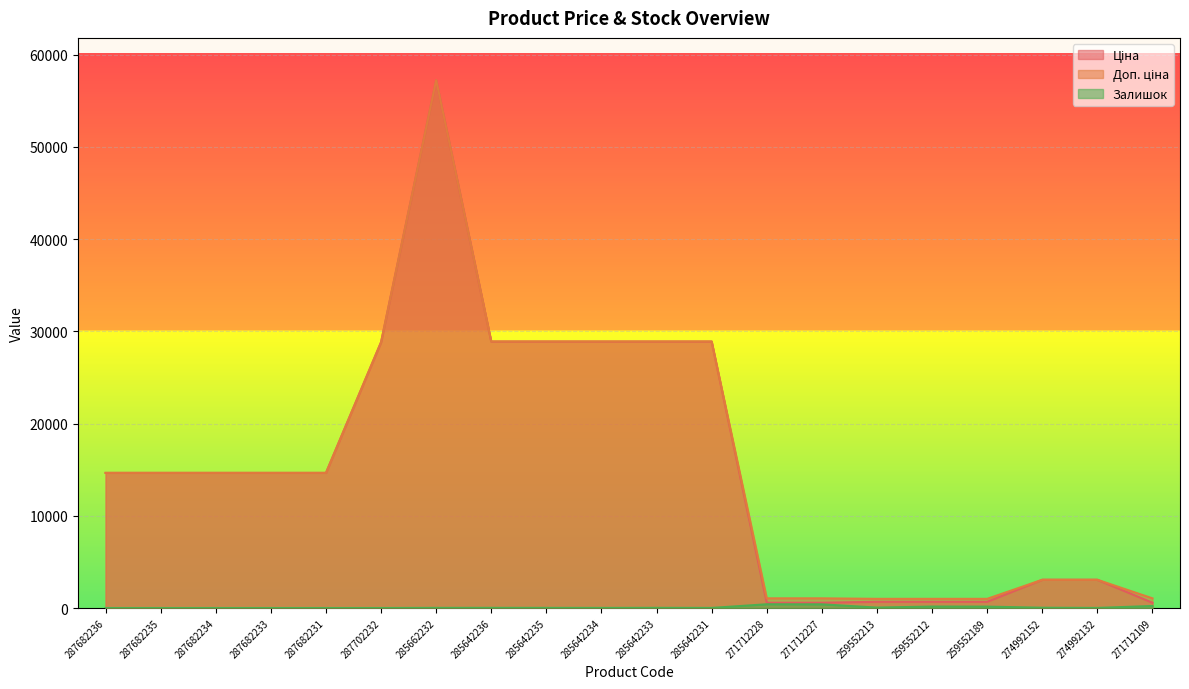

Reading left to right, extract all data points from this chart.

Ціна: 287682236=14649.6	287682235=14649.6	287682234=14649.6	287682233=14649.6	287682231=14649.6	287702232=28821.8	285662232=57235.5	285642236=28890.3	285642235=28890.3	285642234=28890.3	285642233=28890.3	285642231=28890.3	271712228=571.6	271712227=571.6	259552213=672.1	259552212=672.1	259552189=672.1	274992152=3059.7	274992132=3059.7	271712109=571.6
Доп. ціна: 287682236=14649.6	287682235=14649.6	287682234=14649.6	287682233=14649.6	287682231=14649.6	287702232=28821.8	285662232=57235.5	285642236=28890.3	285642235=28890.3	285642234=28890.3	285642233=28890.3	285642231=28890.3	271712228=1048.0	271712227=1048.0	259552213=992.7	259552212=992.7	259552189=992.7	274992152=3060.0	274992132=3060.0	271712109=1048.0
Залишок: 287682236=0.0	287682235=0.0	287682234=0.0	287682233=0.0	287682231=0.0	287702232=0.0	285662232=14.0	285642236=17.0	285642235=14.0	285642234=10.0	285642233=18.0	285642231=10.0	271712228=405.0	271712227=398.0	259552213=46.0	259552212=157.0	259552189=151.0	274992152=31.0	274992132=9.0	271712109=220.0